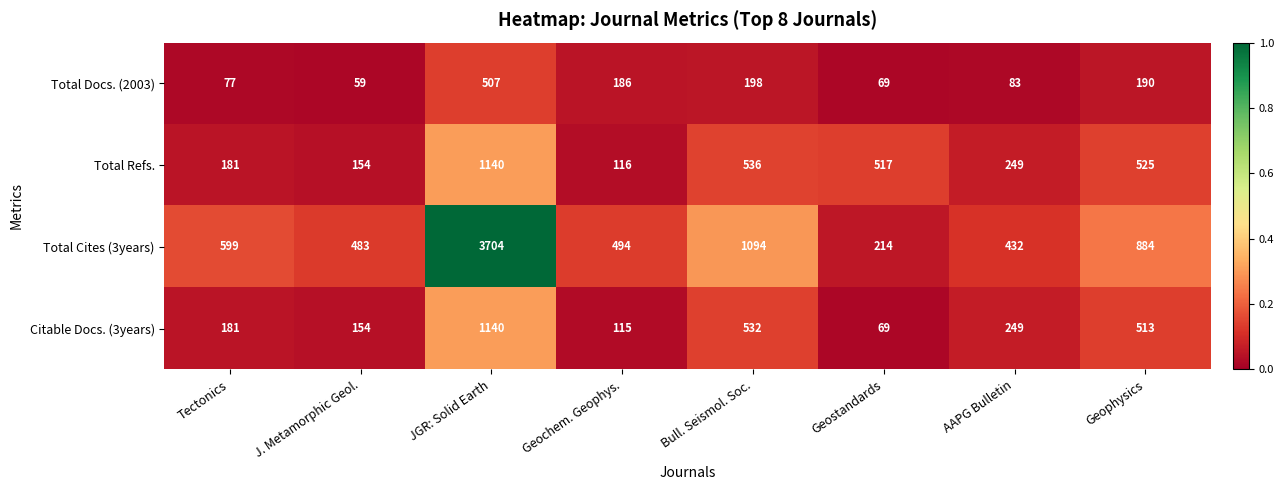

At which category is the sum across all series the highest?

JGR: Solid Earth